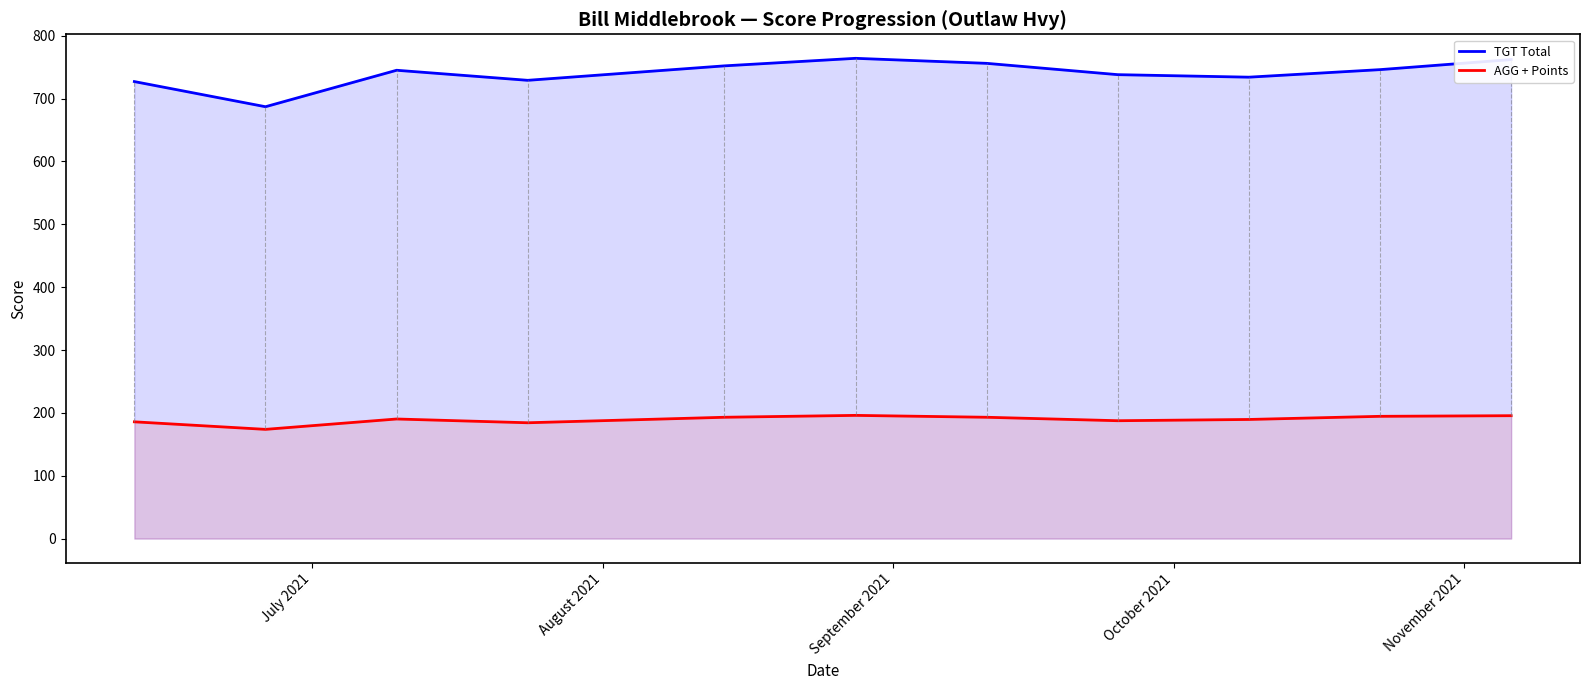

What is the minimum value shown in the chart?

173.8